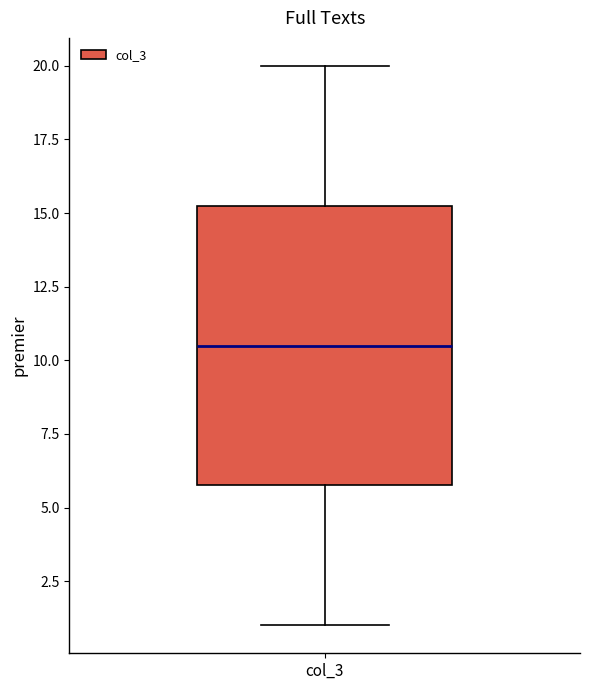

Where is the lower edge of the box for col_3 on the y-axis? The values are not printed on the chart, so give them approximately, as read against the axis.

6.0